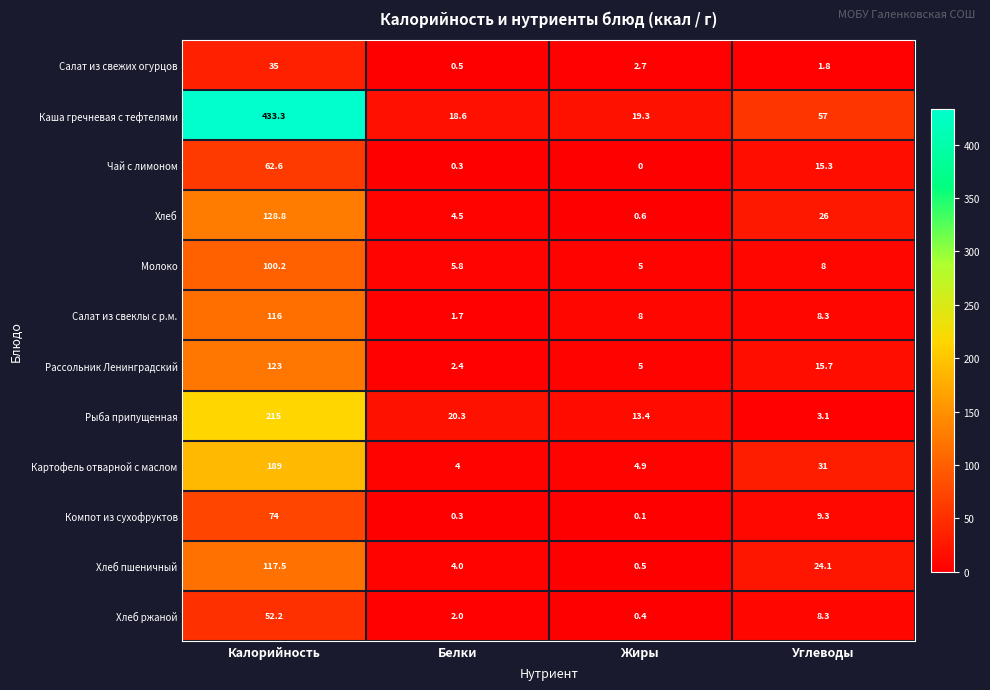

How many distinct data groups are displayed?

12